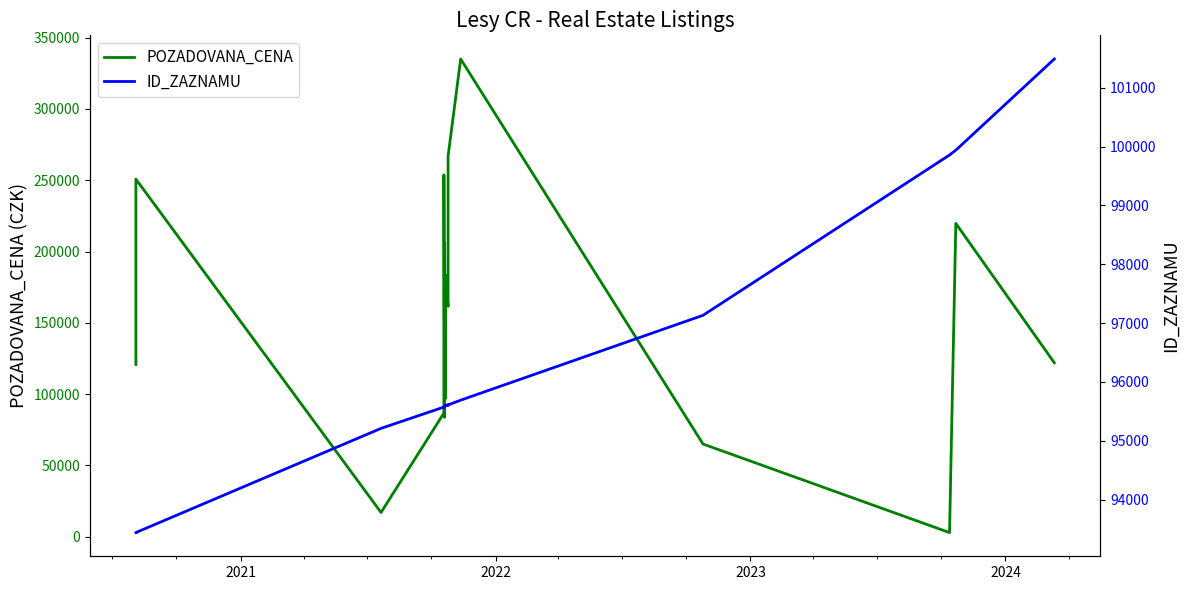

Is the value of POZADOVANA_CENA at 16 greater than the value of ID_ZAZNAMU at 26?

Yes